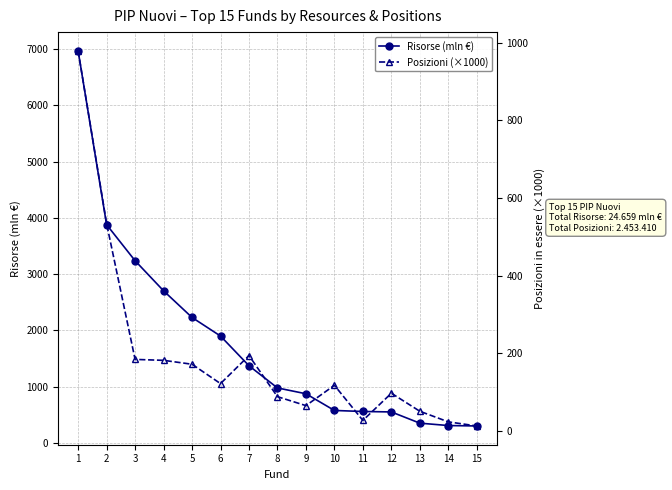

At which category does Posizioni (×1000) reach its first local peak?

7